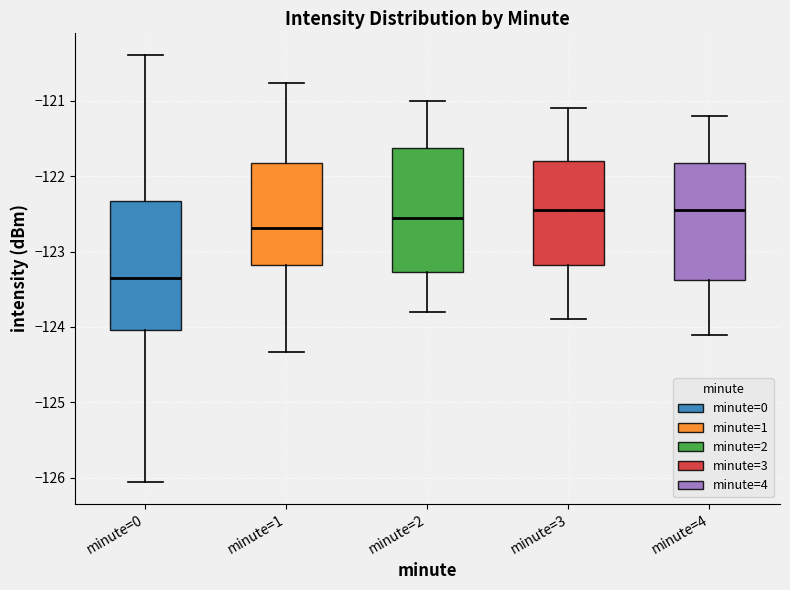

Reading left to right, read every box against the y-axis: the position of its median line, the range the box covers, and the ends of its whiskers. The values are not printed on the chart, so give them approximately, as read against the axis.

minute=0: median -123.3, box -124.0 to -122.3, whiskers -126.1 to -120.4
minute=1: median -122.7, box -123.2 to -121.8, whiskers -124.3 to -120.8
minute=2: median -122.5, box -123.3 to -121.6, whiskers -123.8 to -121.0
minute=3: median -122.4, box -123.2 to -121.8, whiskers -123.9 to -121.1
minute=4: median -122.4, box -123.4 to -121.8, whiskers -124.1 to -121.2